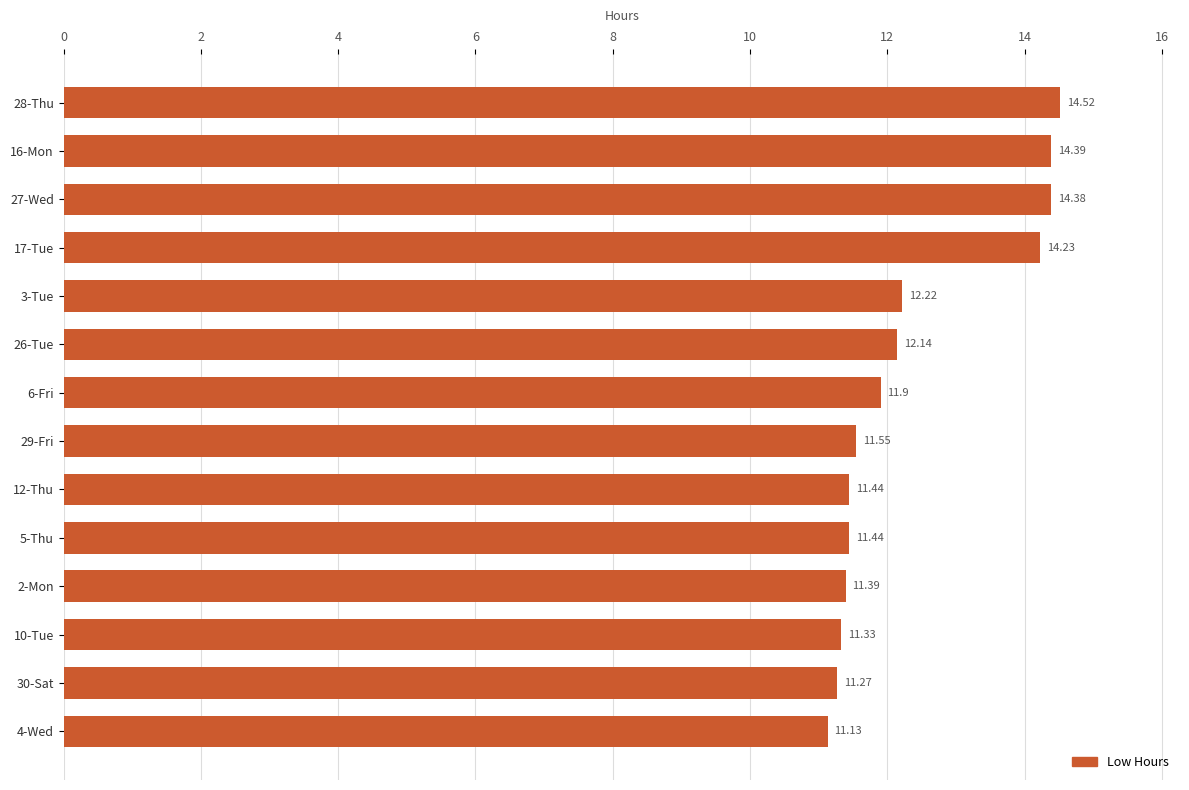

What is the difference between the second highest and second lowest values?

3.1